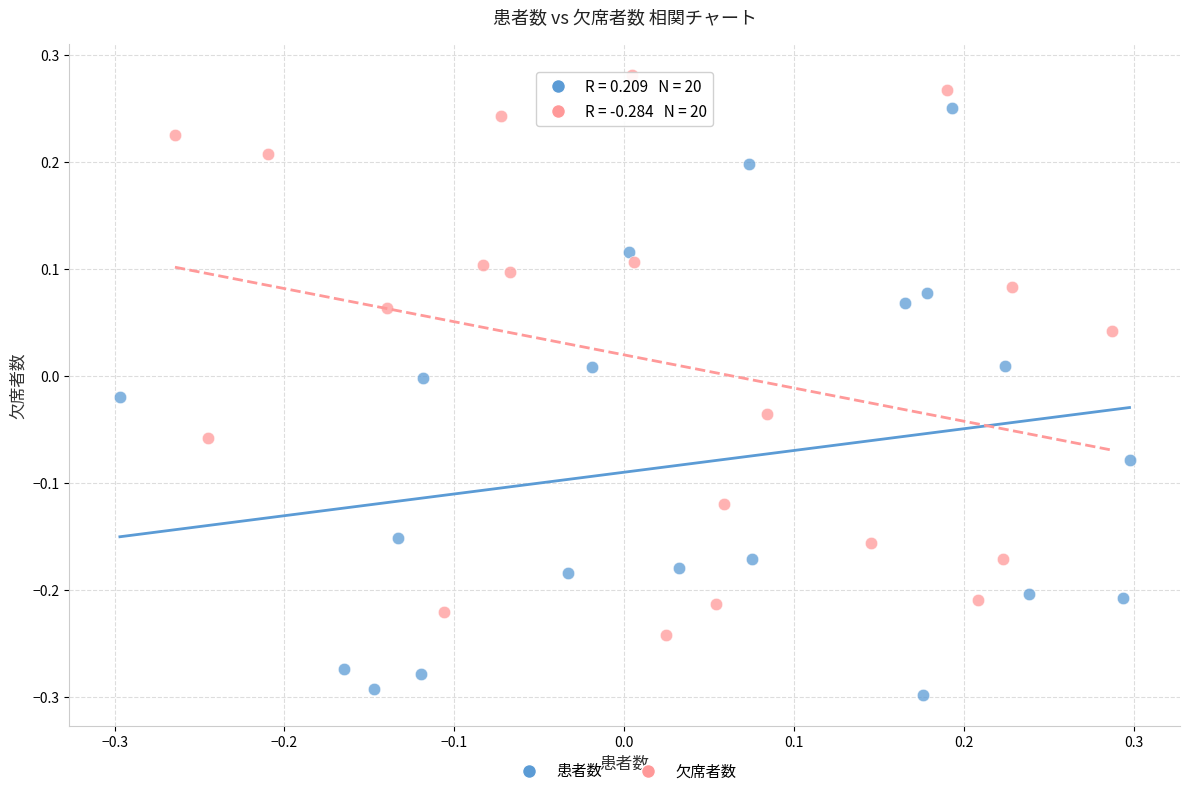

Which series contains the lowest Y value?

患者数